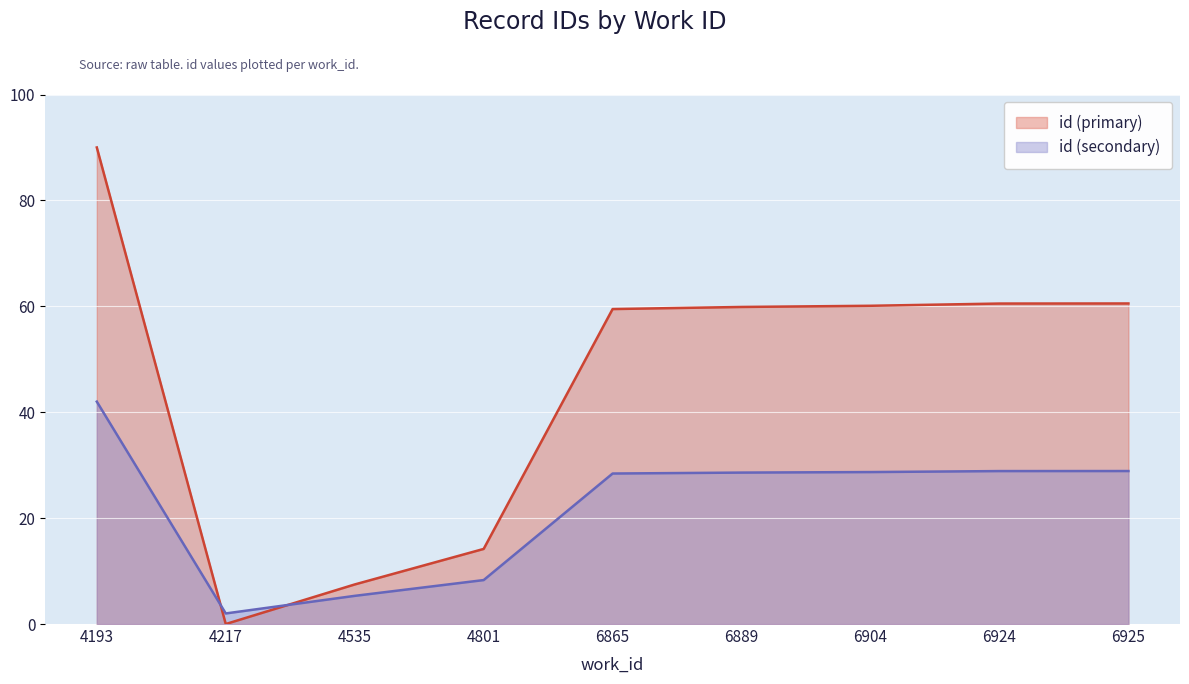

At which category does the chart reach its minimum across all series?

4217